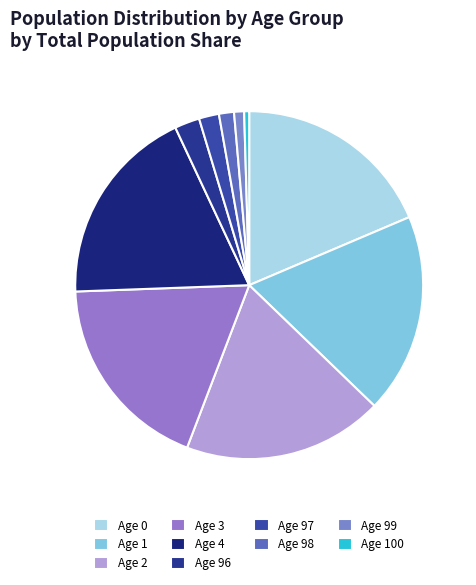

How many segments does this pie chart have?

10